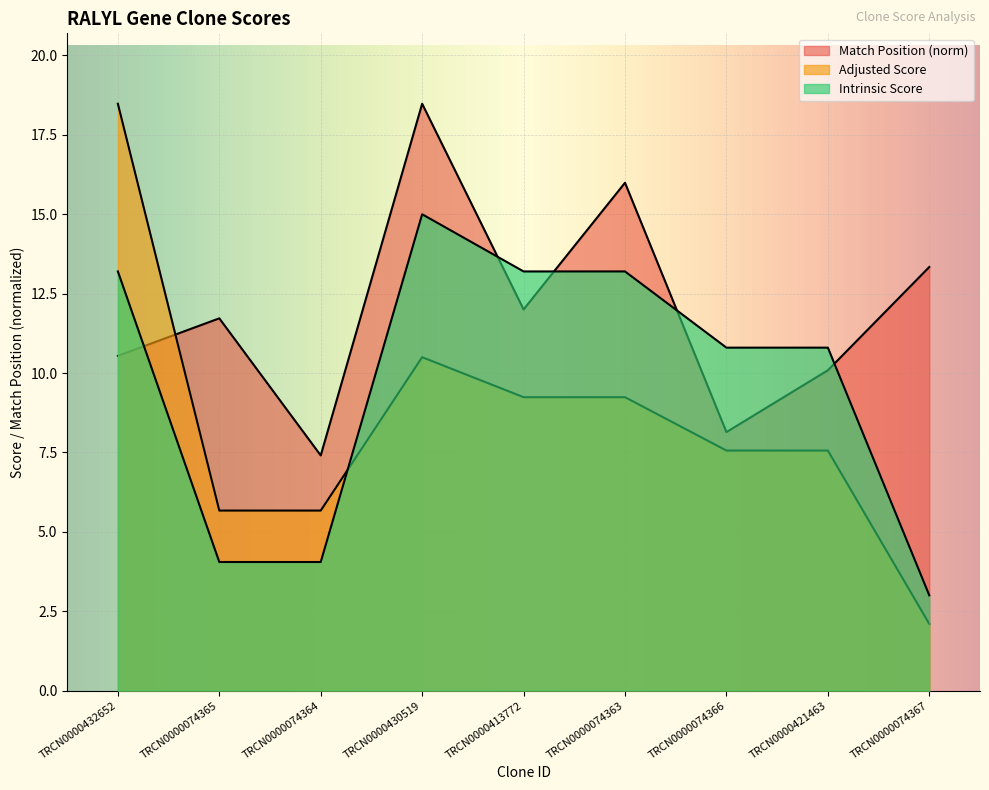

What is the greatest value displayed?

18.5